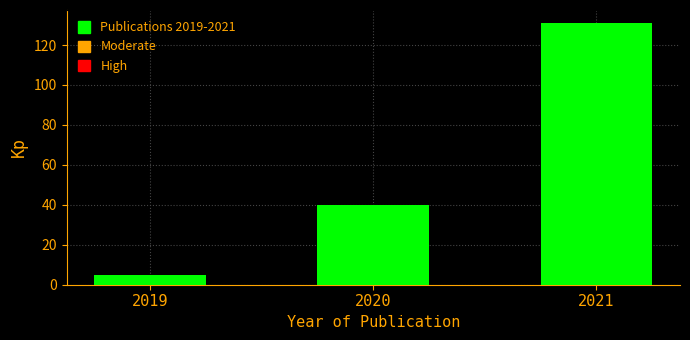

How many series are shown in this chart?

1